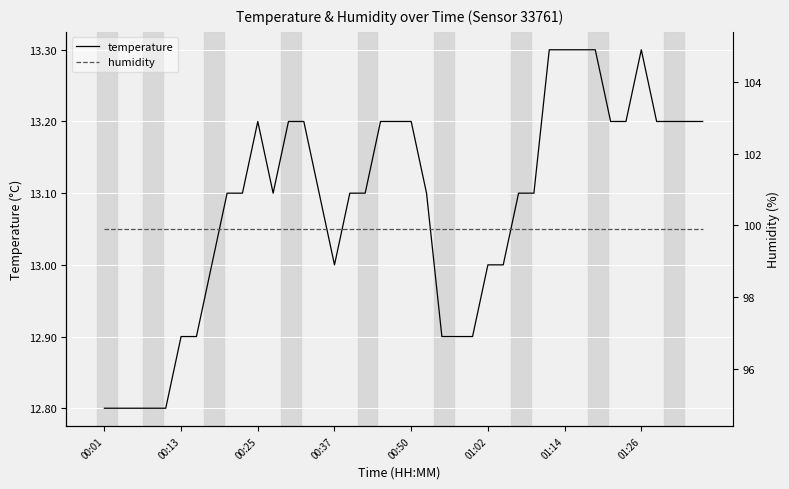

Rank the series at 13 from highest to lowest value.

humidity, temperature